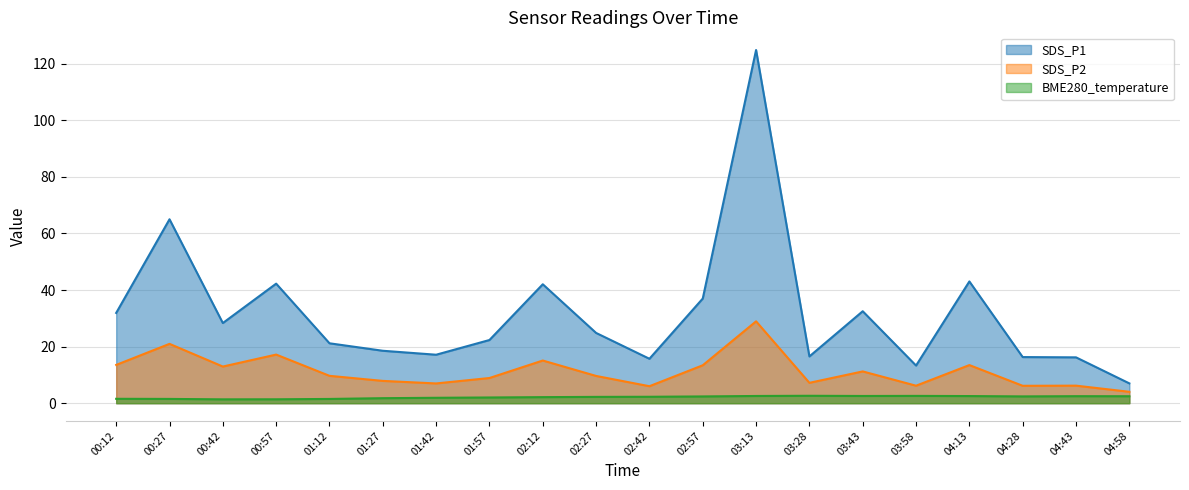

The value of SDS_P1 at 03:43 is 56.3. True or false?

False